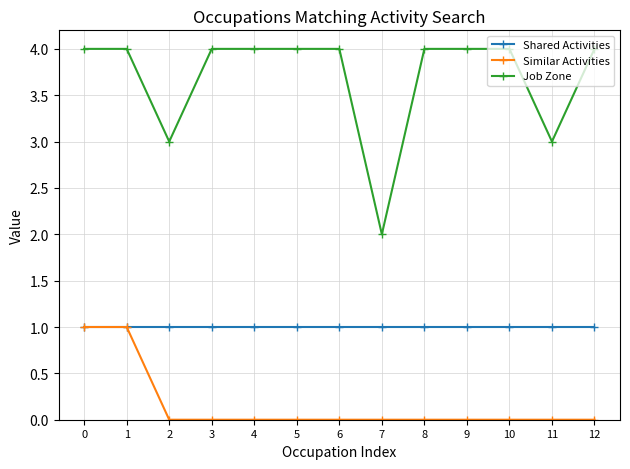

Which series has the widest spread of values?

Job Zone